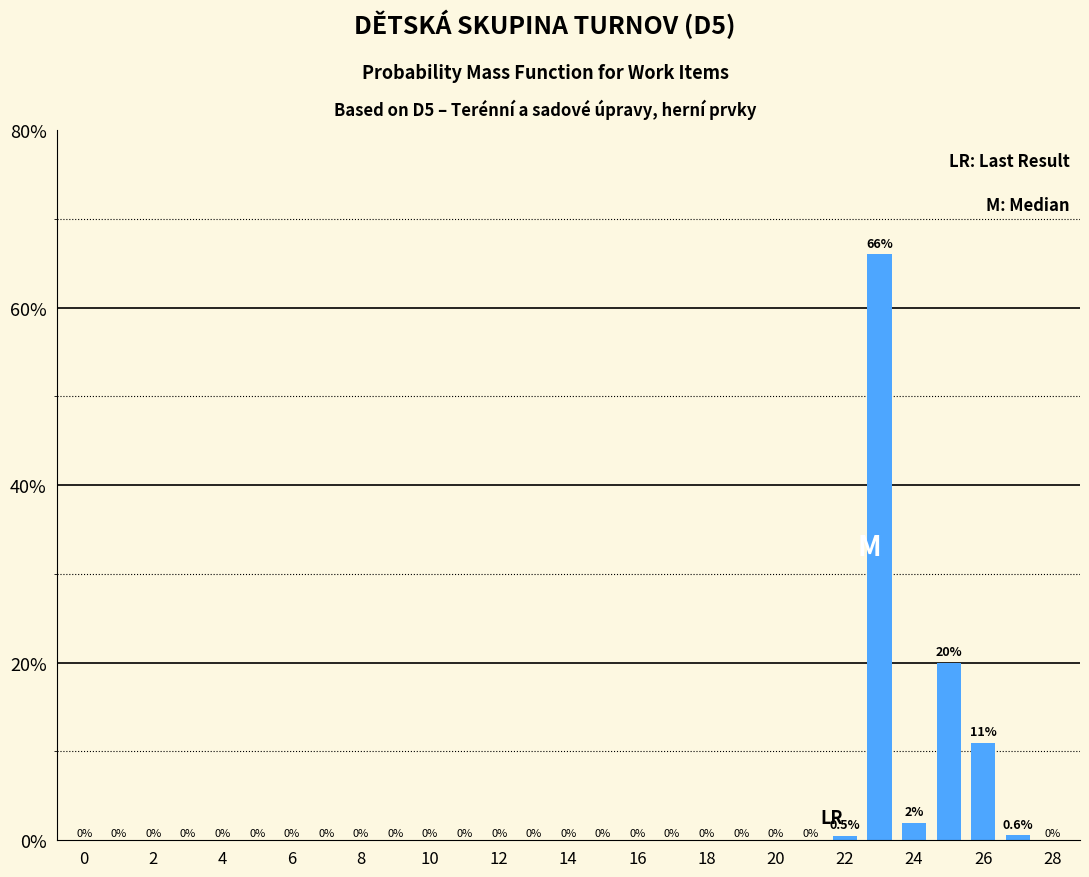

Count the number of data series in this chart.

1